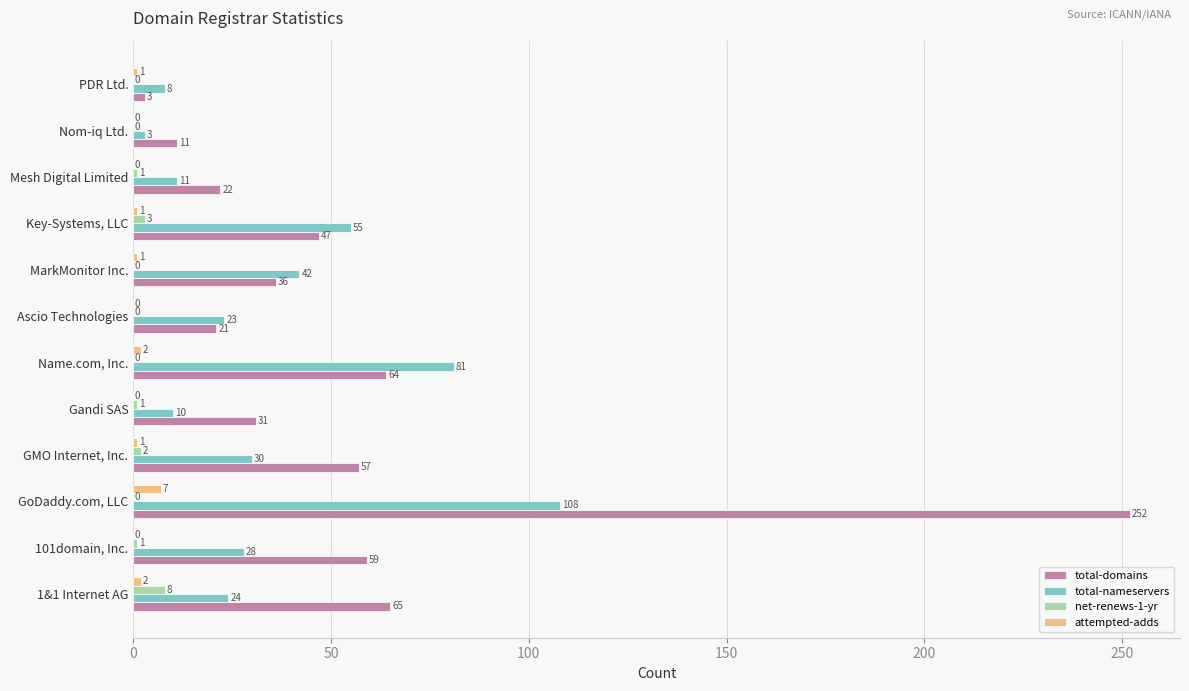

What is the maximum value for total-domains?

252